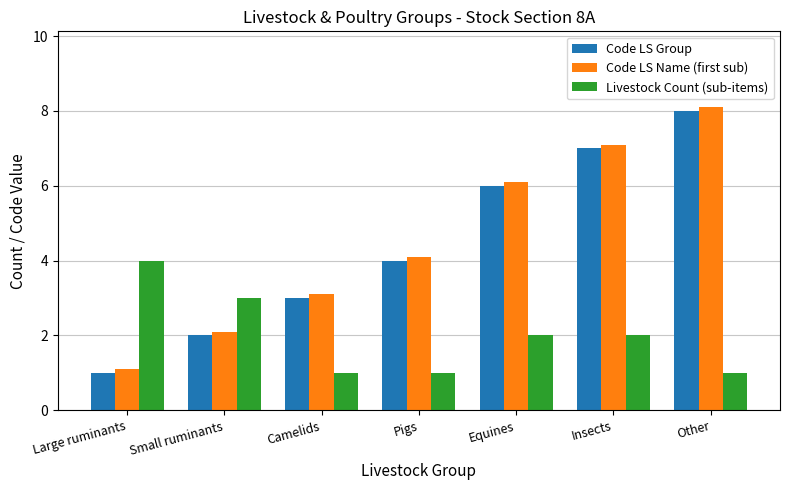

Reading left to right, transcribe all the data shown in this chart.

Code LS Group: 1.0	2.0	3.0	4.0	6.0	7.0	8.0
Code LS Name (first sub): 1.1	2.1	3.1	4.1	6.1	7.1	8.1
Livestock Count (sub-items): 4.0	3.0	1.0	1.0	2.0	2.0	1.0